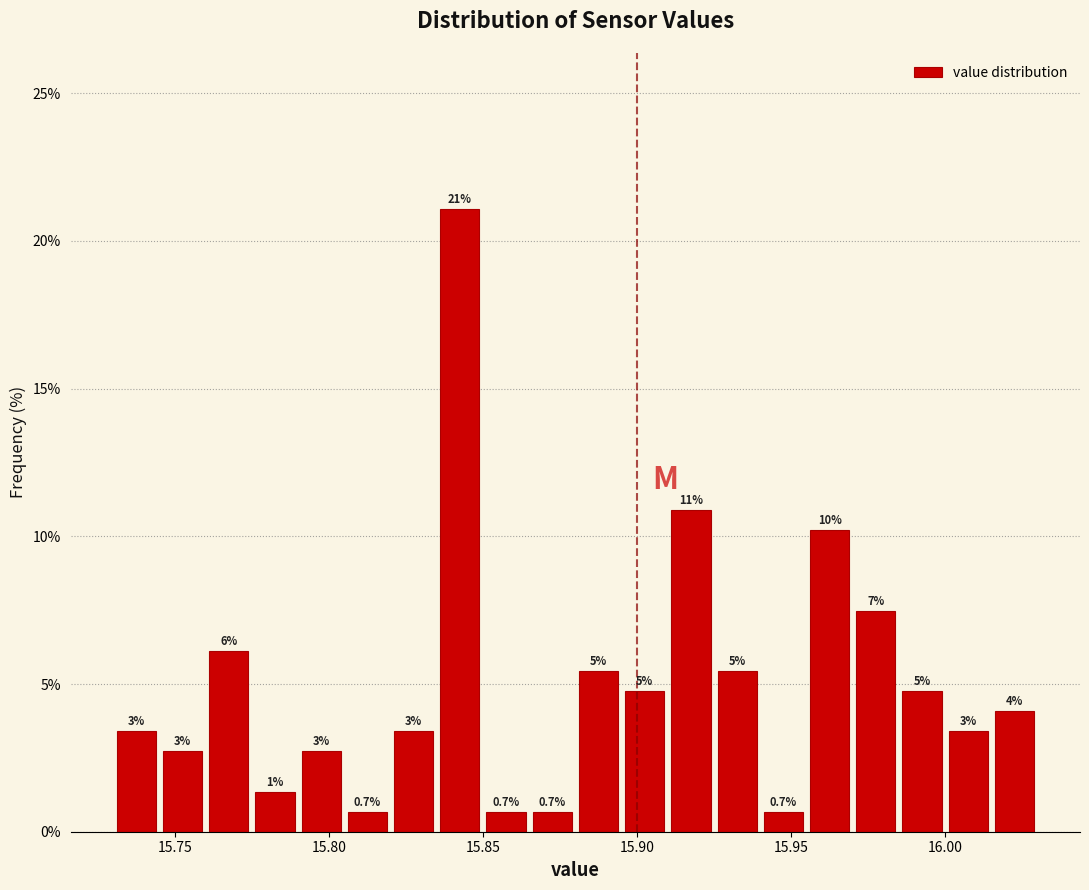

Read against the x-axis, roughly where is the centre of the tallest bar?

15.845